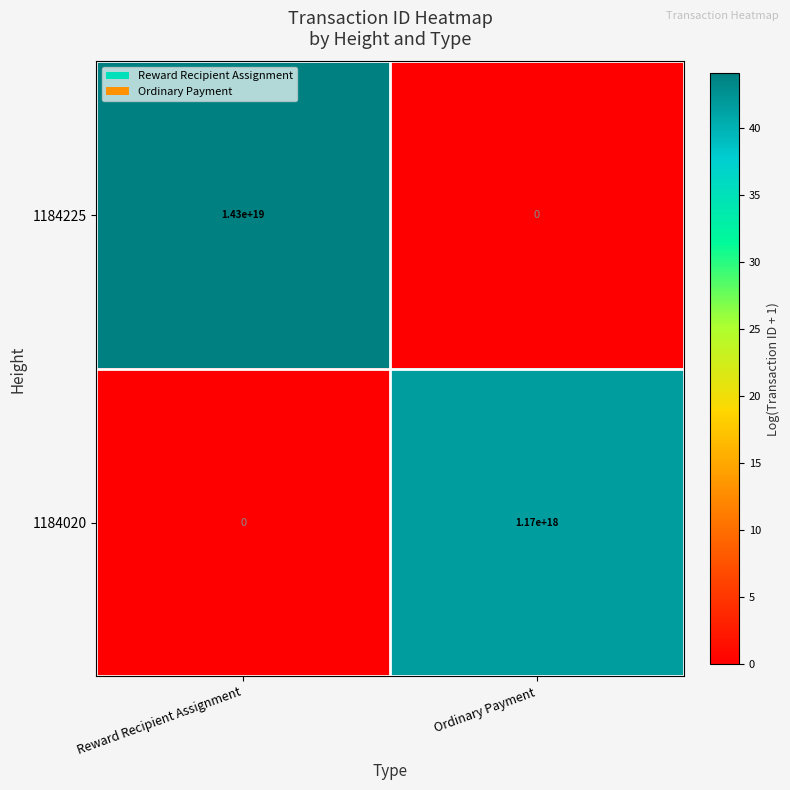

How many values in the 1184225 series are below 14300000000000000000?

1